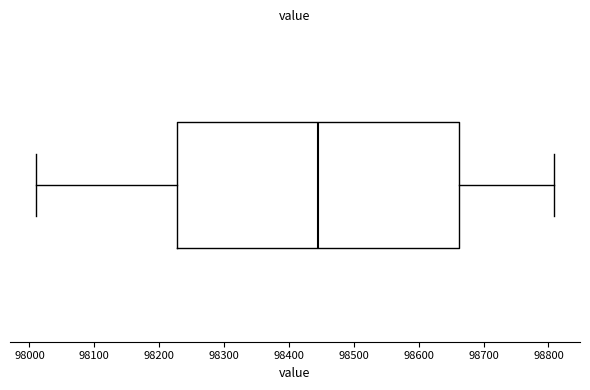

Where is the right edge of the box on the x-axis? The values are not printed on the chart, so give them approximately, as read against the axis.

98660